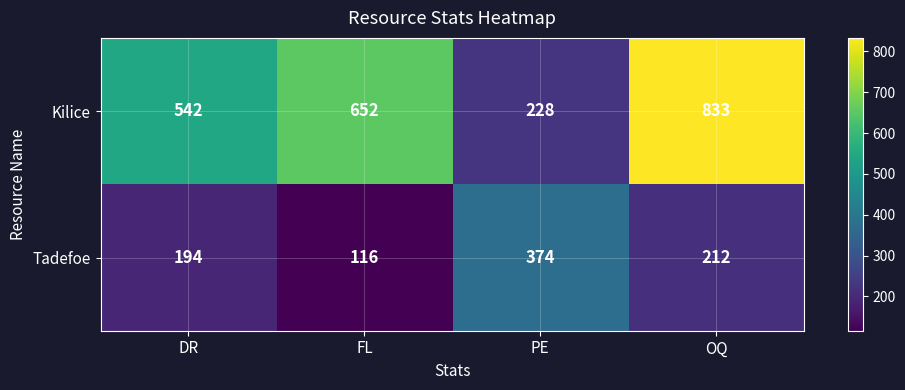

Which category has the lowest value across all series?

FL